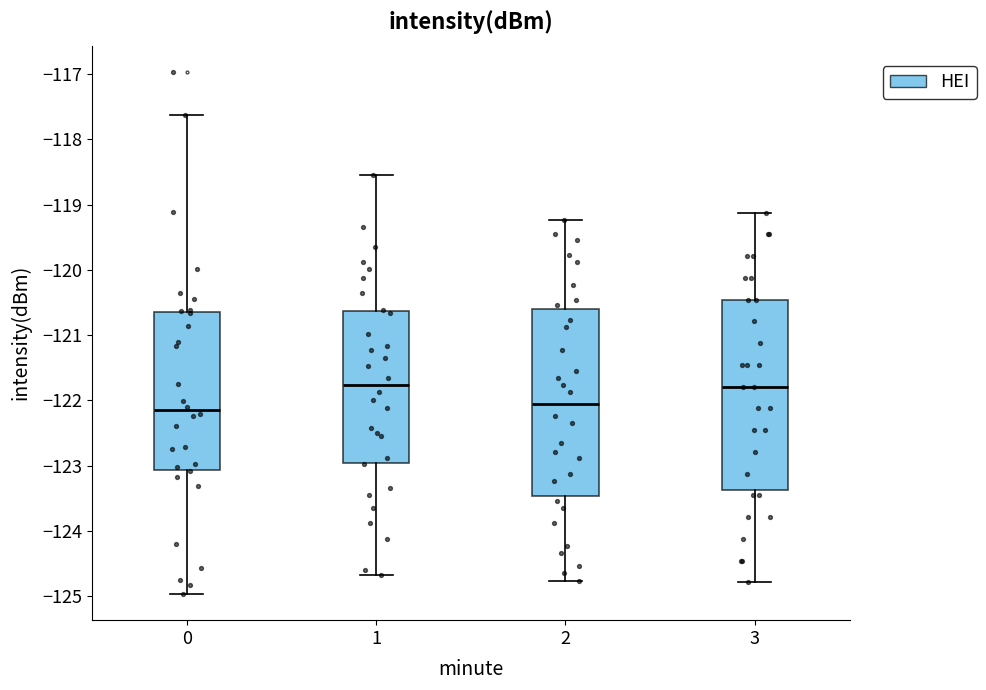

Where does the upper whisker of the box at x = 3 end on the y-axis? The values are not printed on the chart, so give them approximately, as read against the axis.

-119.1